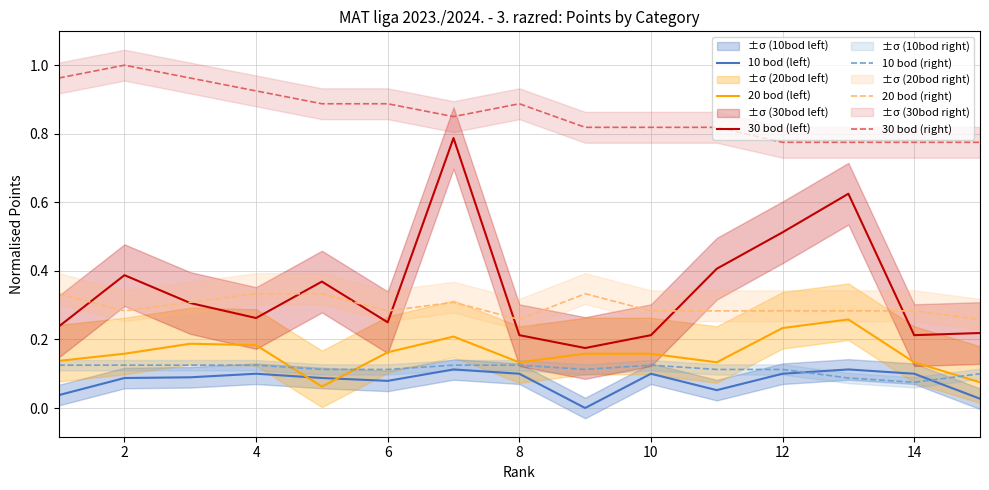

How many distinct data groups are displayed?

6